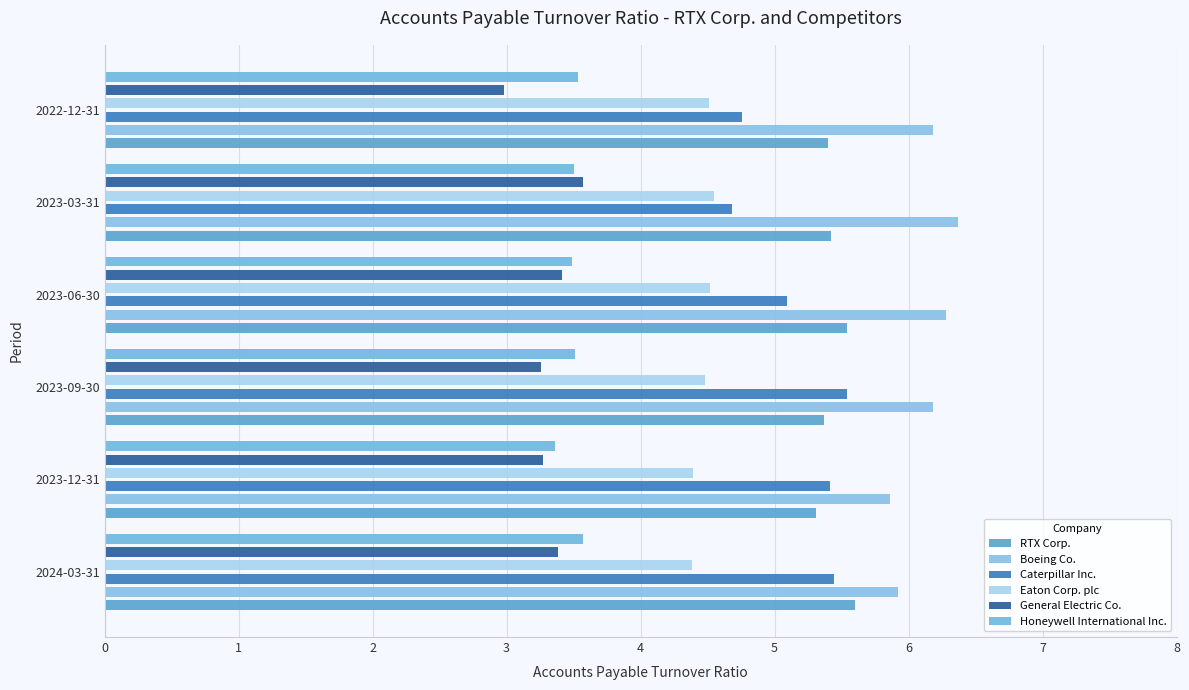

What is the value of the Honeywell International Inc. bar at the 6th from the left?

3.5